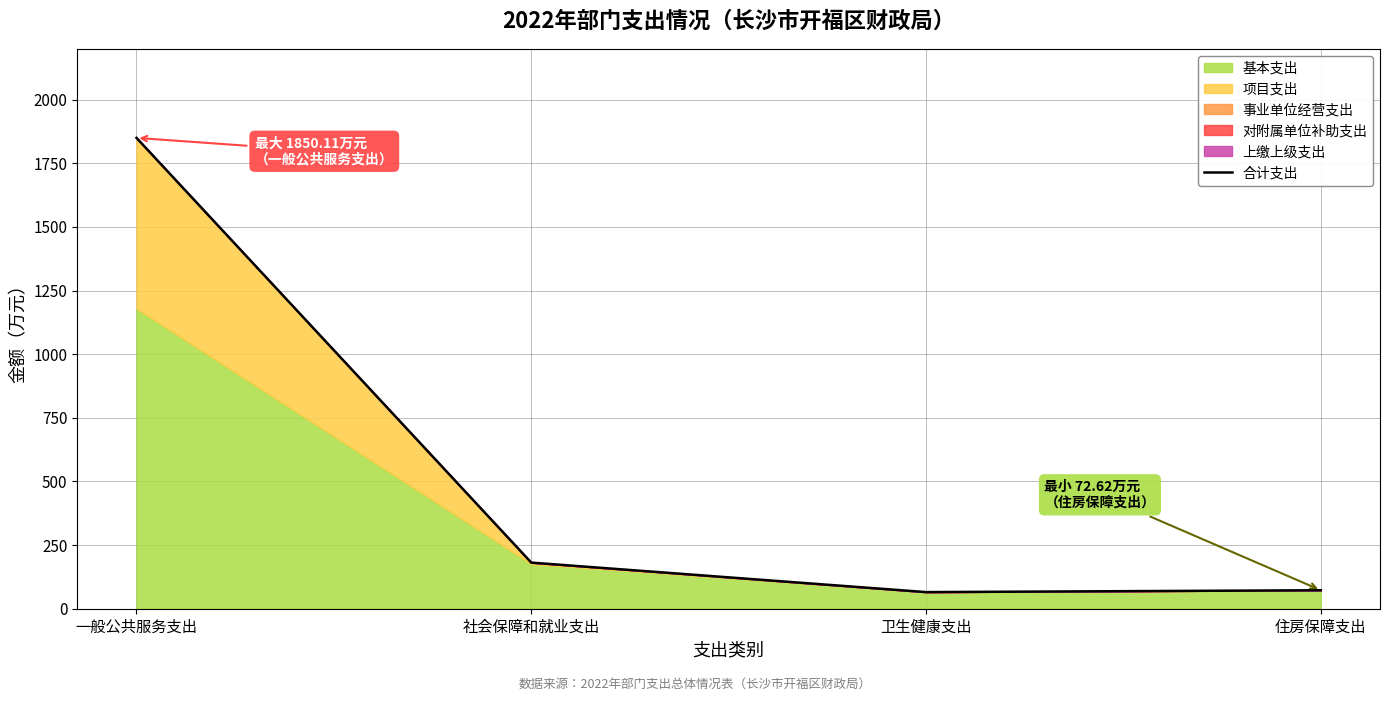

At which label does the data first exceed 181?

一般公共服务支出